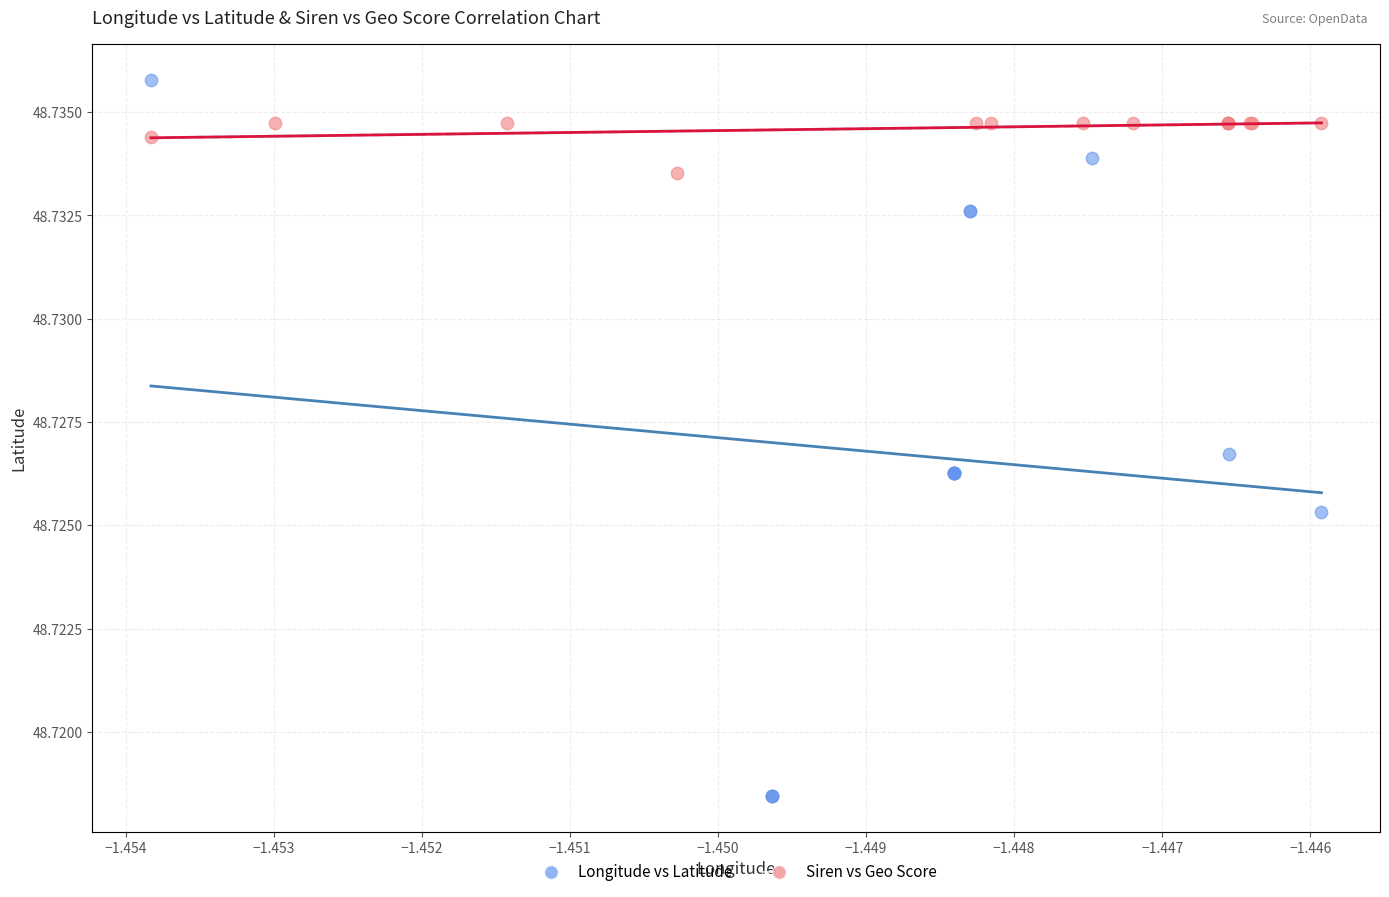

What are all the series names shown in the legend?

Longitude vs Latitude, Siren vs Geo Score